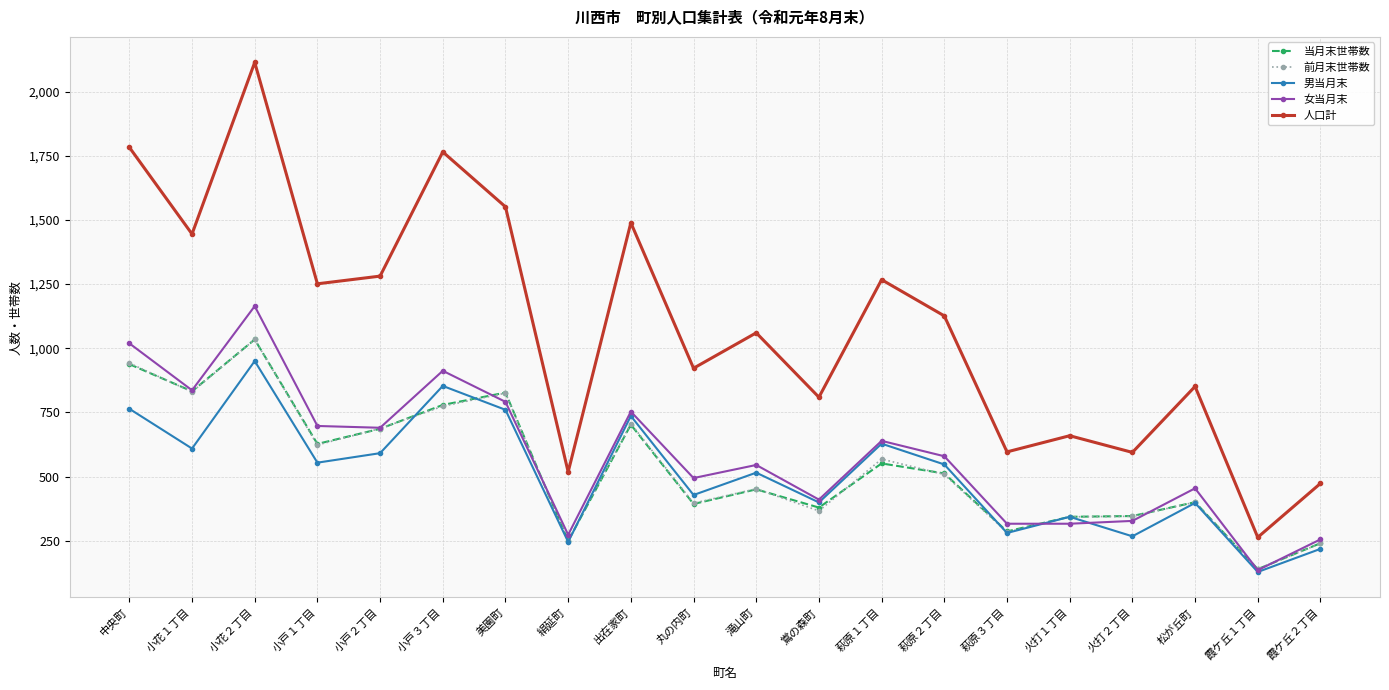

Which series has the largest total across all categories?

人口計